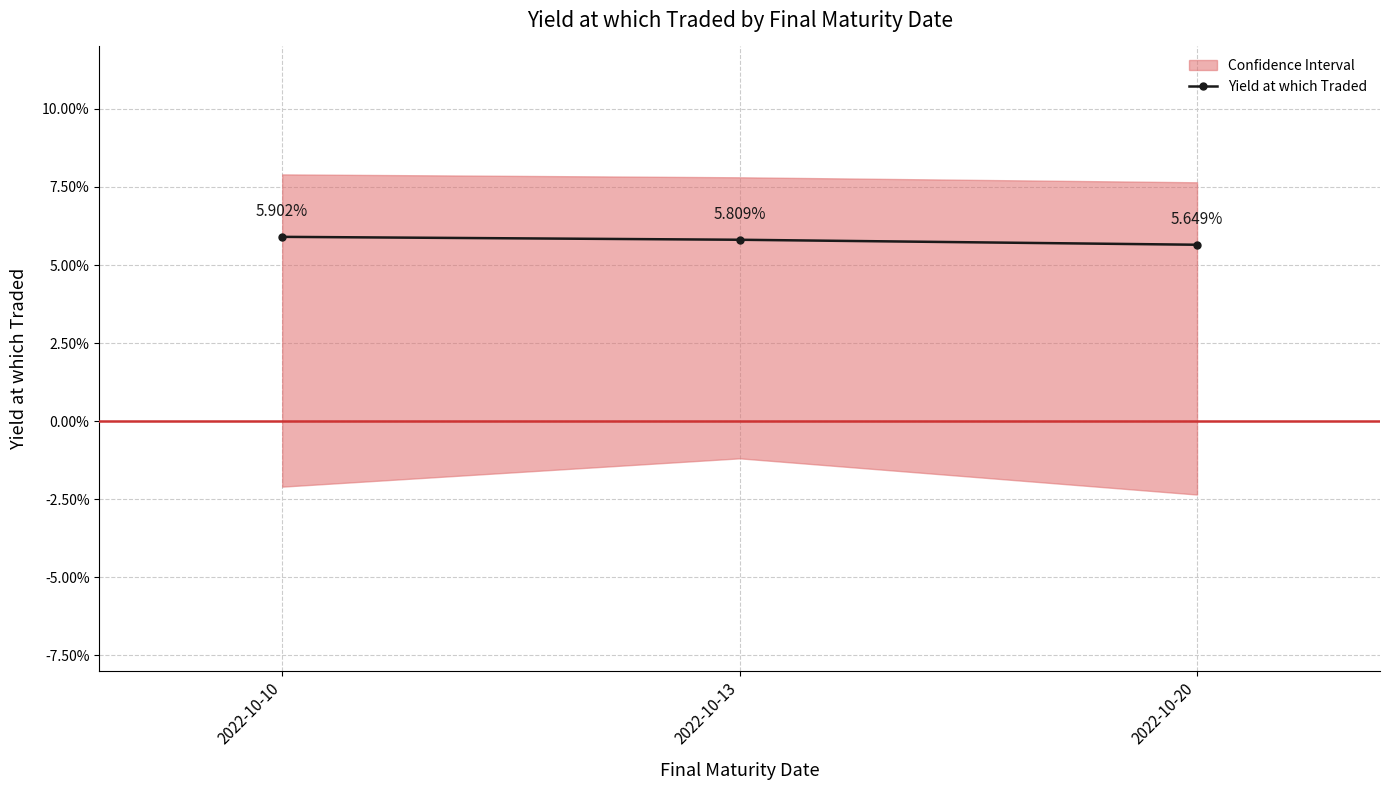

True or false: the data shows 0.1 at 2022-10-13.

True